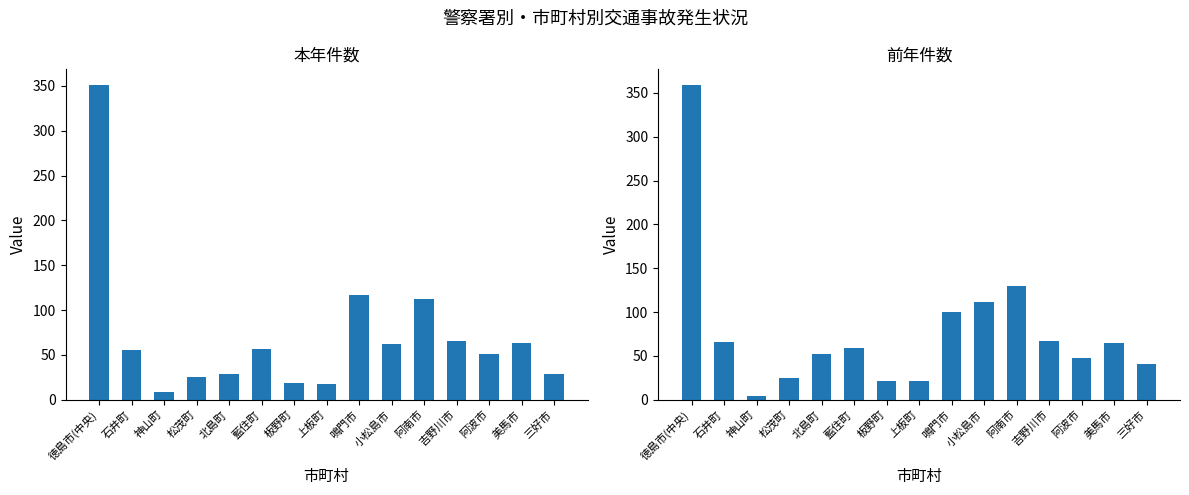

What is the value of the 前年件数 bar at the 12th from the left?

67